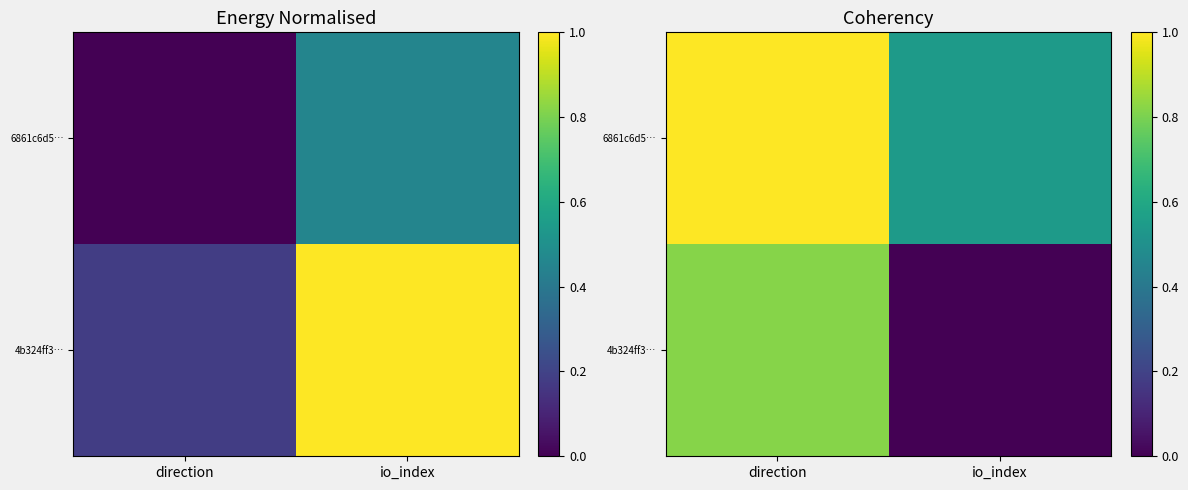

What is the average value of the 6861c6d5… series?

0.8